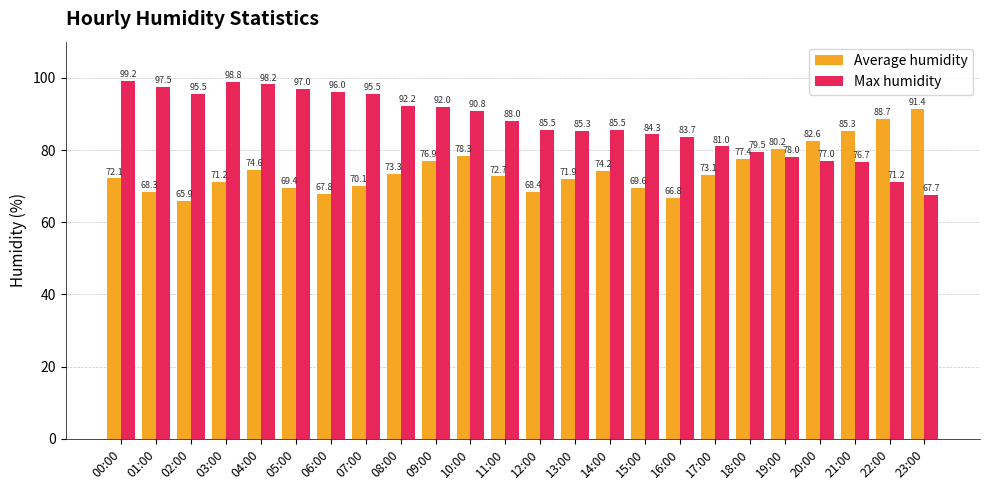

What position from the right is 16:00?

8